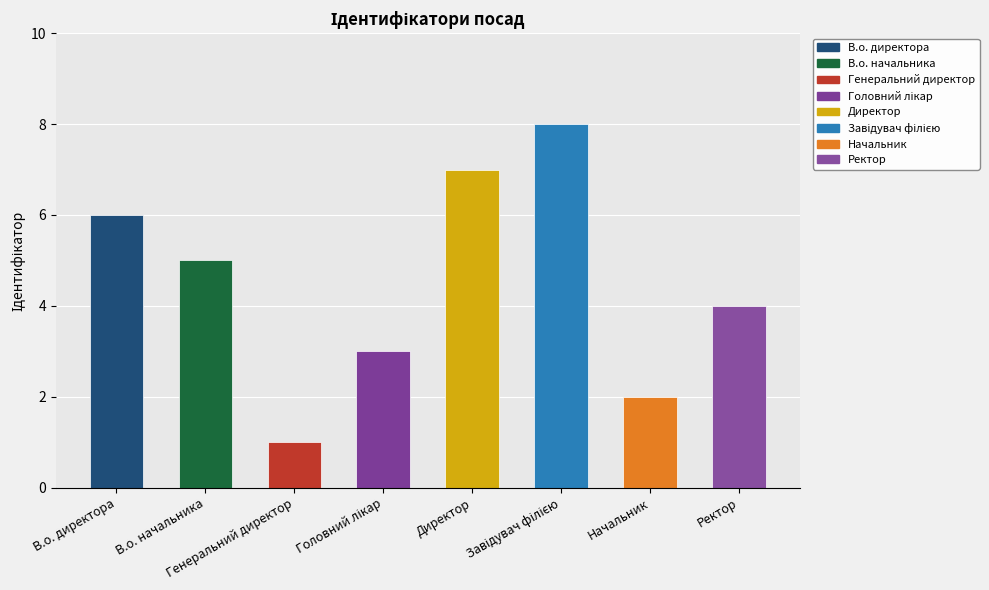

What is the maximum value shown in the chart?

8